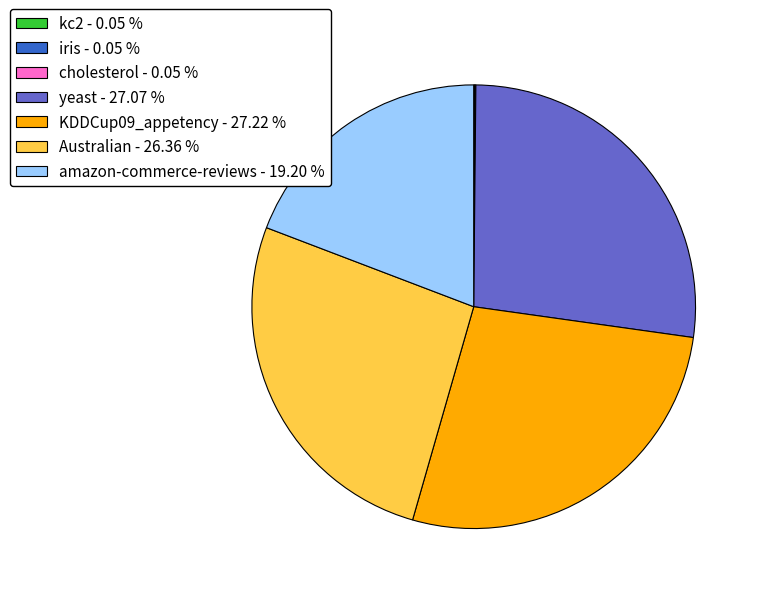

Is there a majority slice in this chart?

No